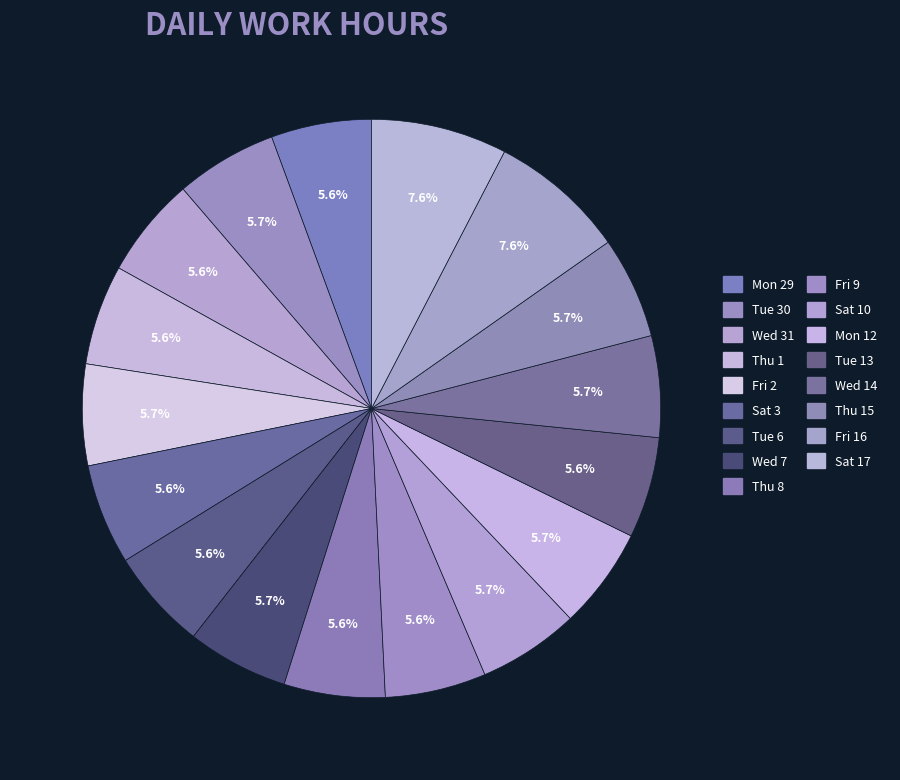

How many slices are in this pie chart?

17